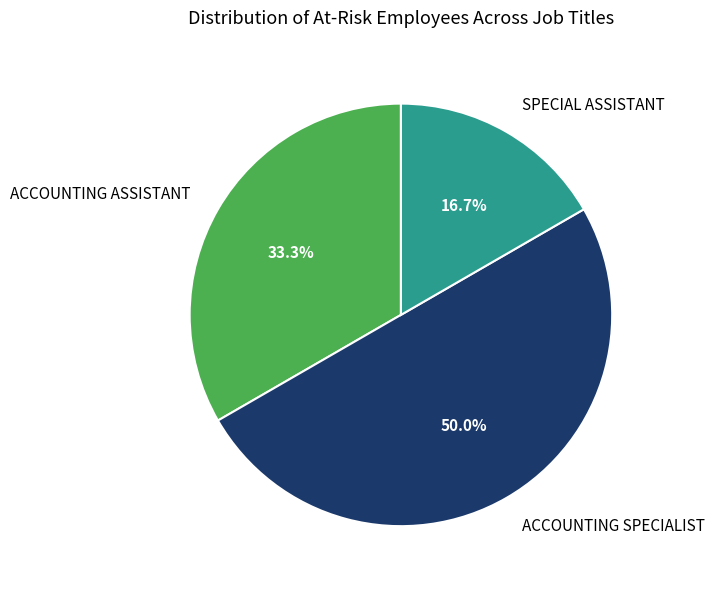

To the nearest percent, what is the combined percentage of SPECIAL ASSISTANT and ACCOUNTING ASSISTANT?

50%